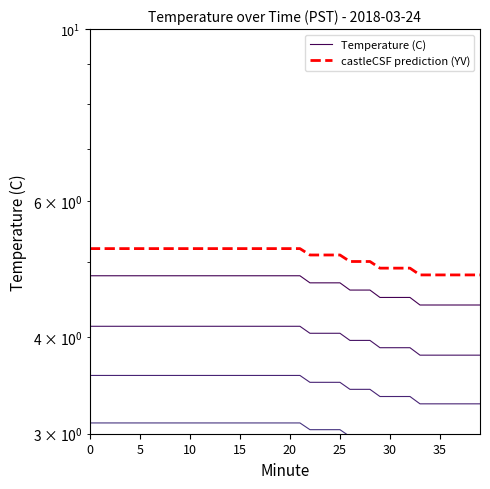

Rank the series by their maximum value, from lowest to highest.

Temperature (C), castleCSF prediction (YV)